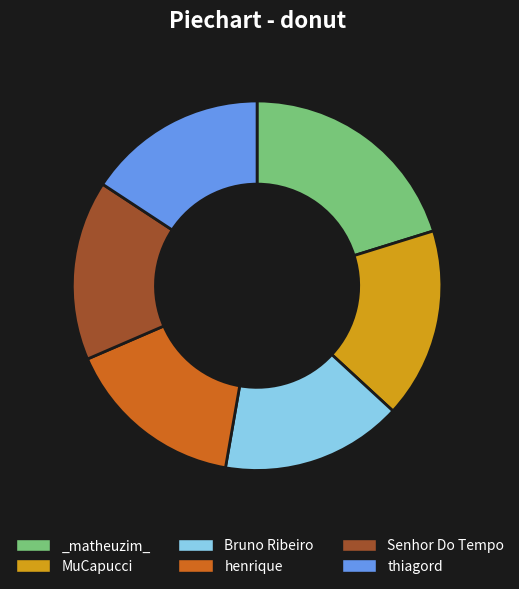

True or false: _matheuzim_ accounts for 12% of the total.

False